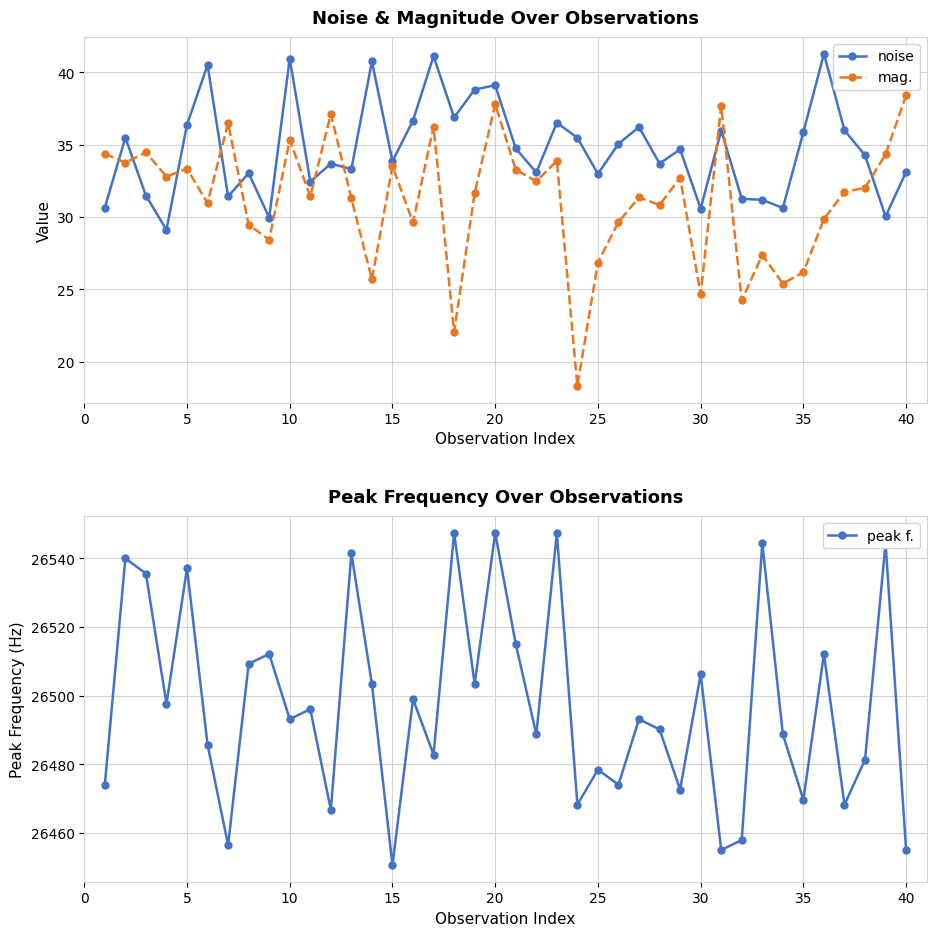

True or false: mag. and peak f. cross at least once.

False